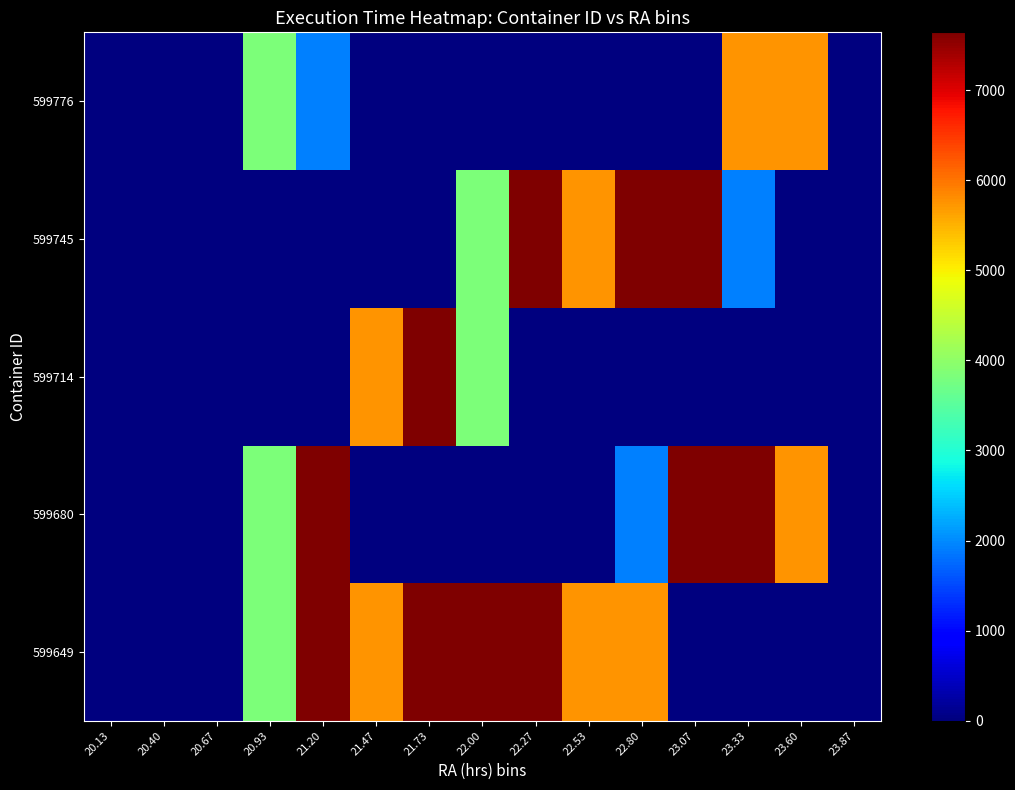

Which has a higher value, 22.27 or 20.13?

22.27